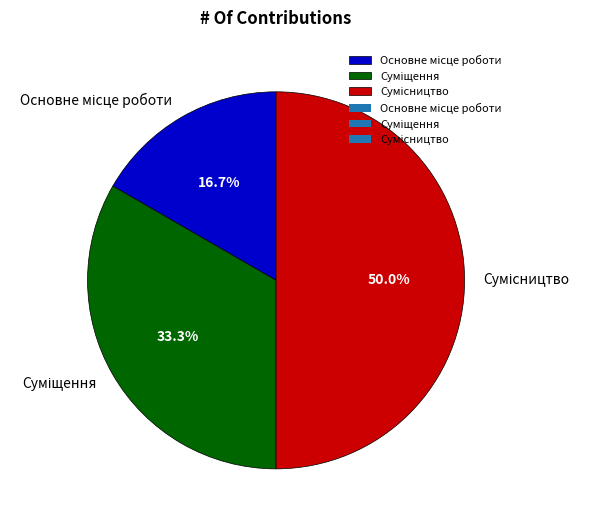

How many segments does this pie chart have?

3